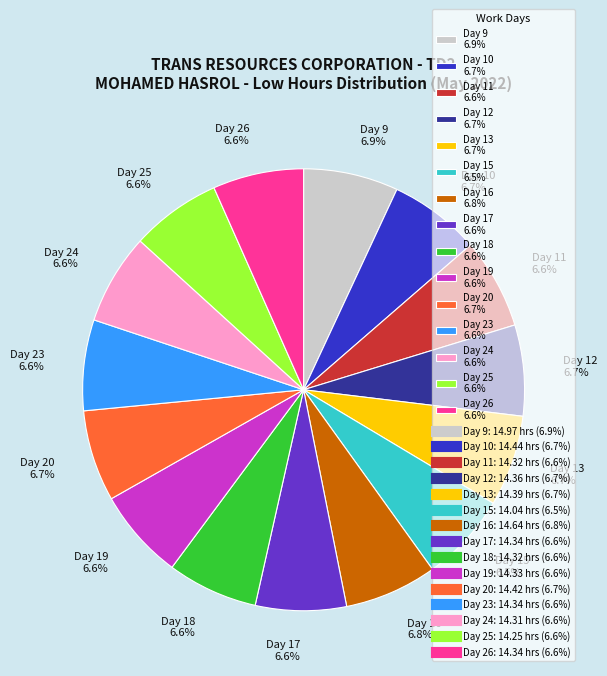

What portion of the pie excludes Day 16?

93.2%